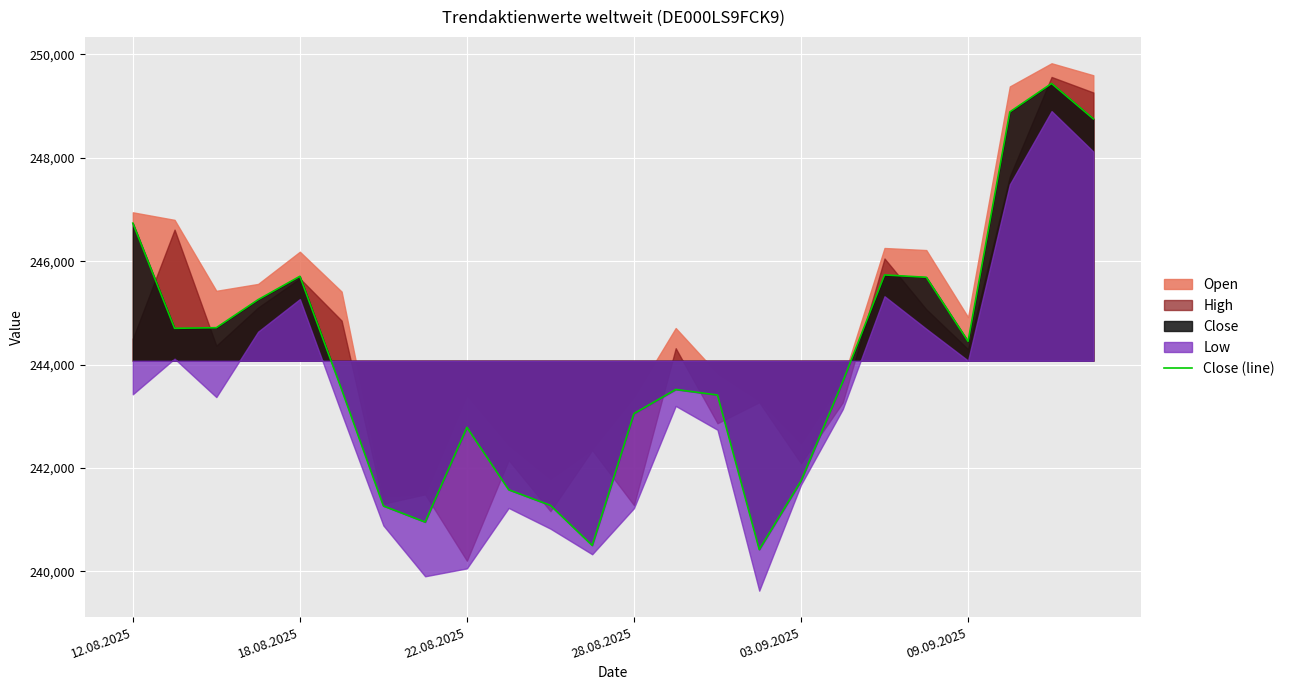

Which category has the lowest value across all series?

15